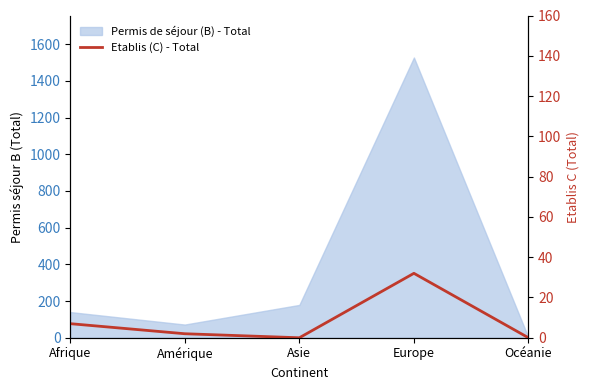

True or false: the data shows 2 at Amérique.

True